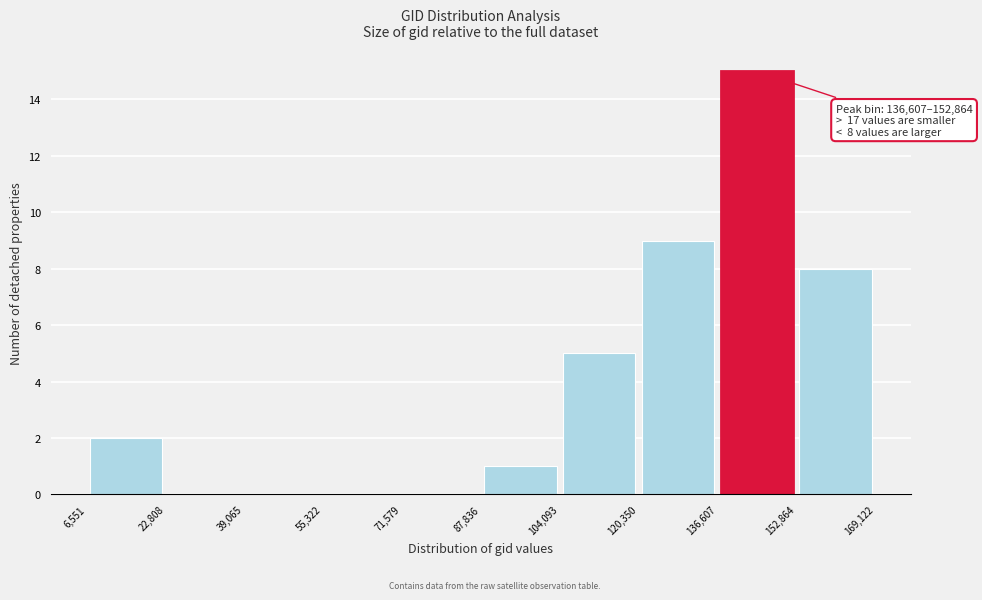

Which range on the x-axis has the tallest bar?

136,607 to 152,864